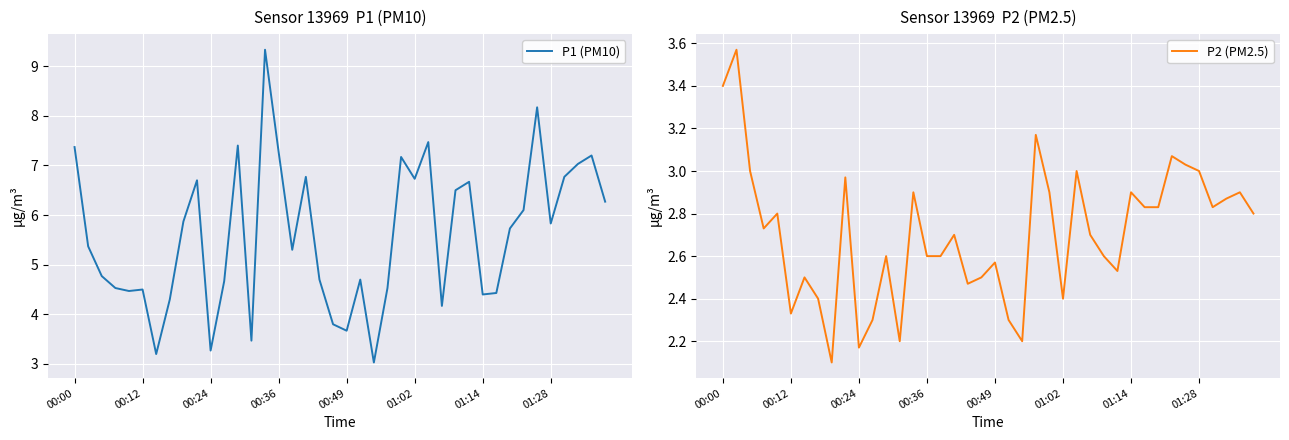

Where is P1 (PM10) nearest to the value 6?

33